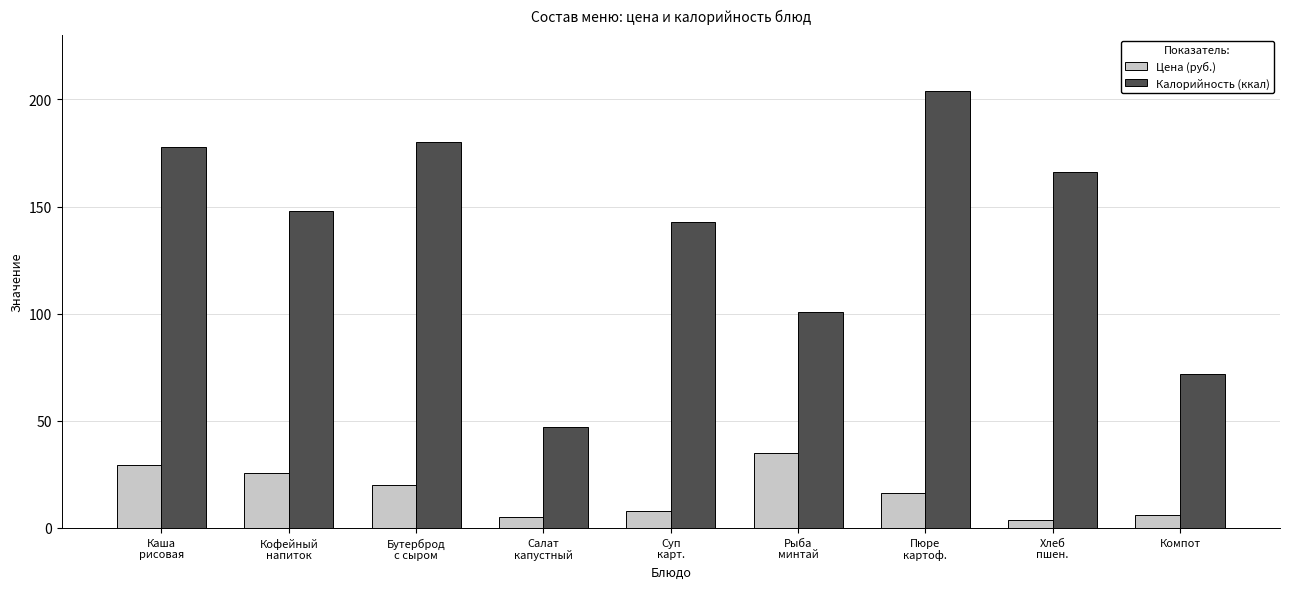

Are the bars grouped side by side (vs. stacked)?

Yes